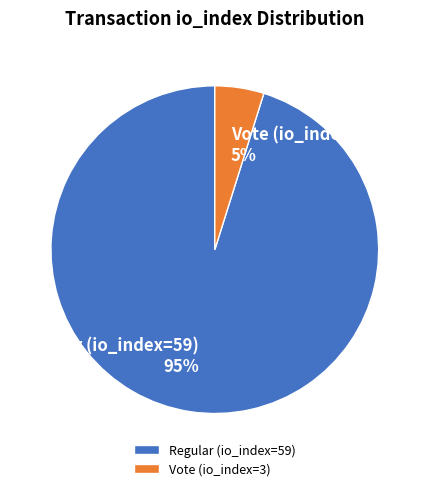

Which has a higher value, Regular (io_index=59) or Vote (io_index=3)?

Regular (io_index=59)